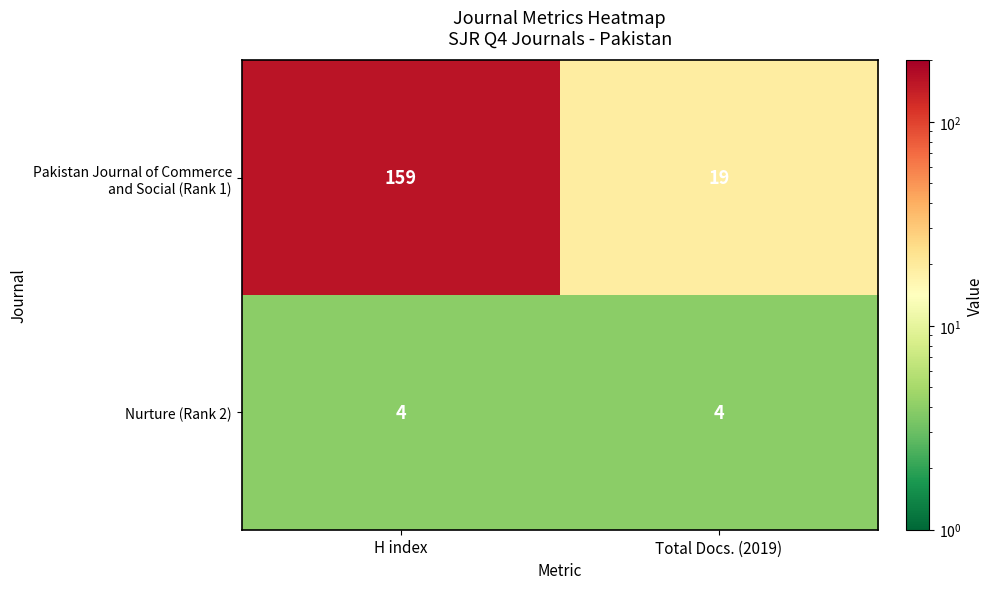

The Nurture (Rank 2) series shows 4 at H index. True or false?

True